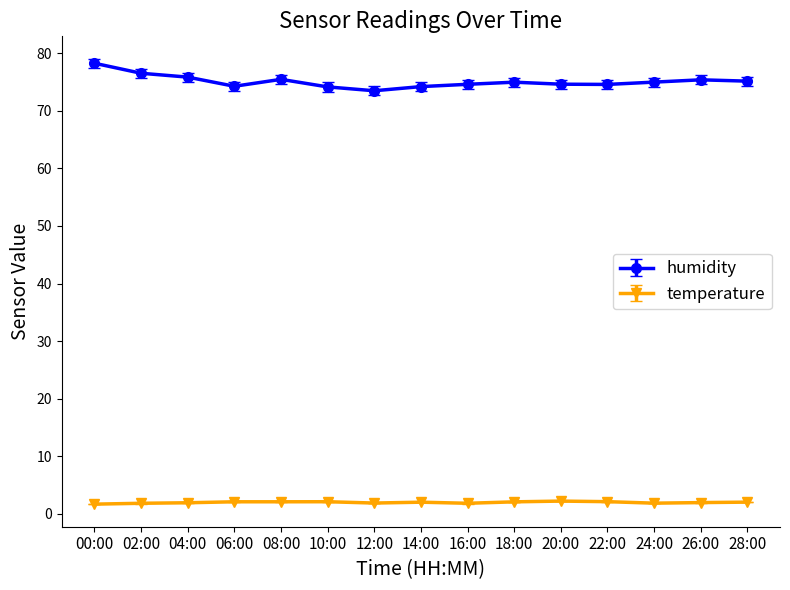

At which category is the sum across all series the highest?

00:00